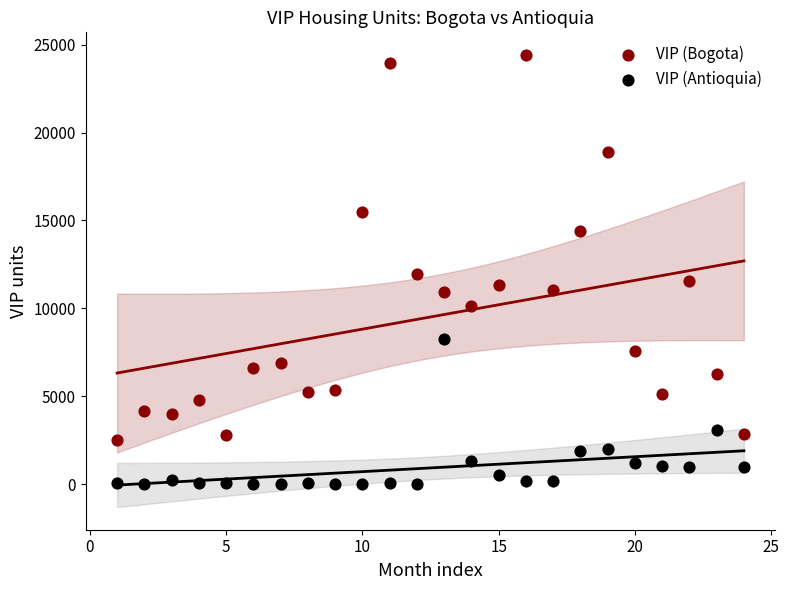

In the VIP (Bogota) series, what Y value is closest to 13461?

14428